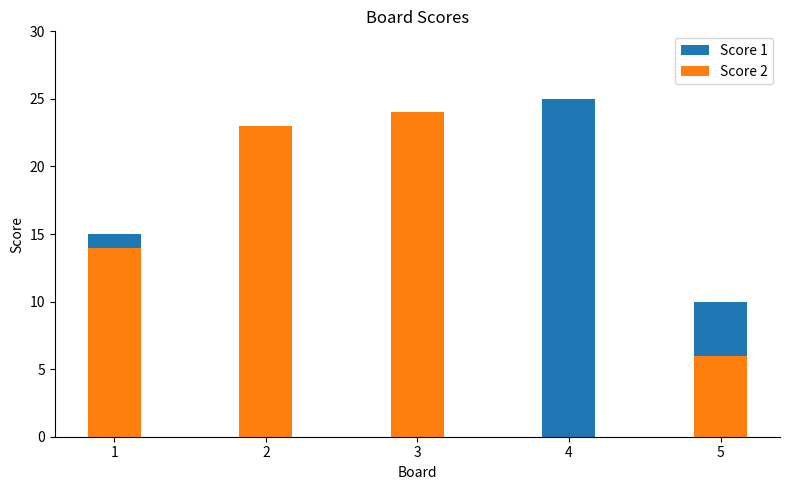

List the labels in order of Score 1 value, smallest first.

2, 5, 1, 3, 4